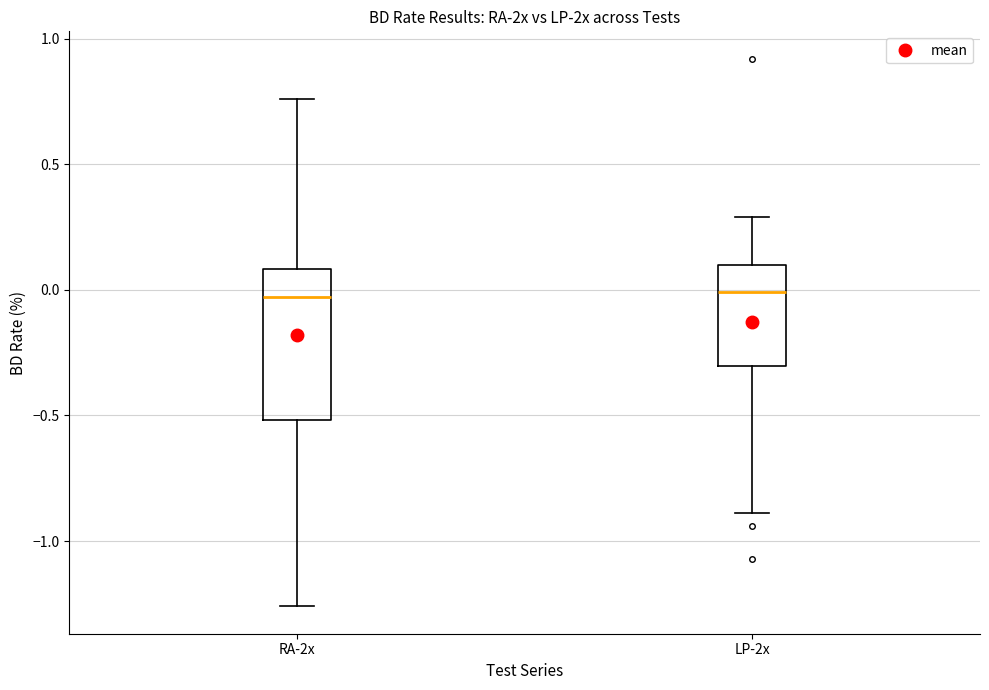

Reading left to right, transcribe this box plot: for each box, give where its median line is, the range the box spans, and where its two whiskers end, as read against the y-axis. The values are not printed on the chart, so give them approximately, as read against the axis.

RA-2x: median -0.05, box -0.50 to 0.10, whiskers -1.25 to 0.75
LP-2x: median 0.00, box -0.30 to 0.10, whiskers -0.90 to 0.30